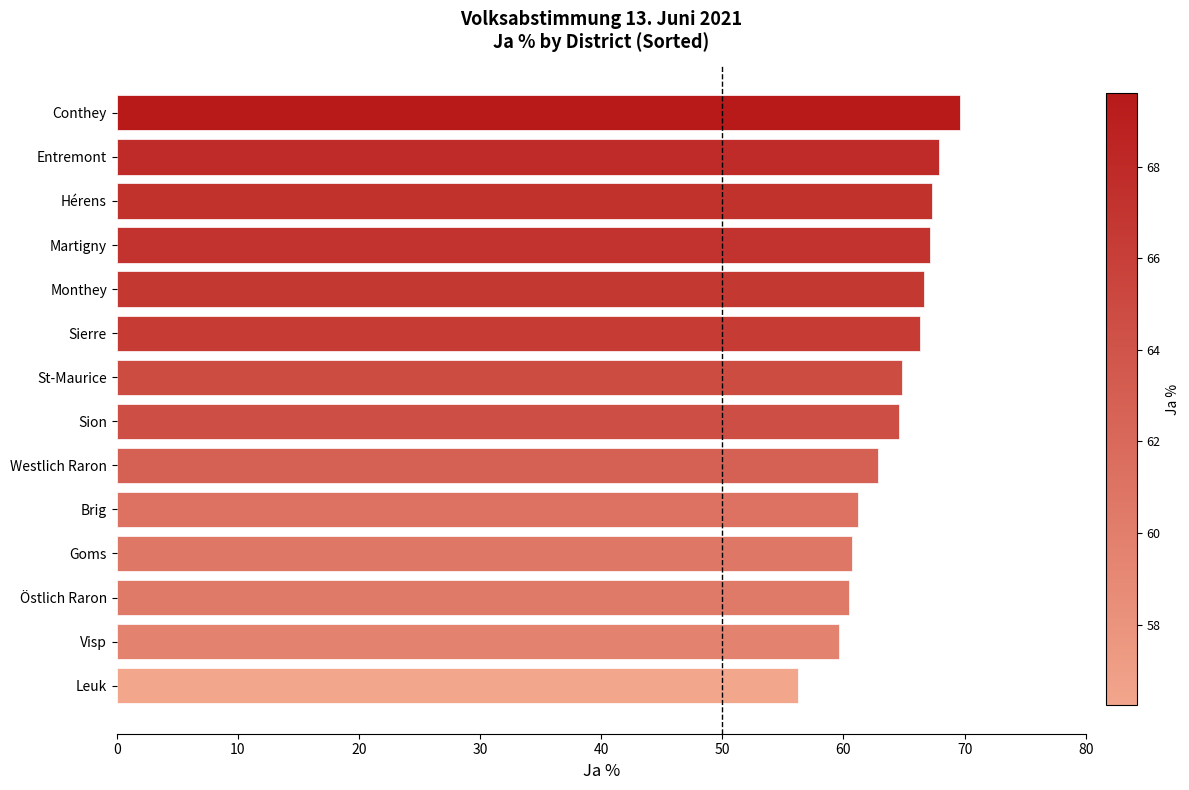

How many data points does each series have?

14